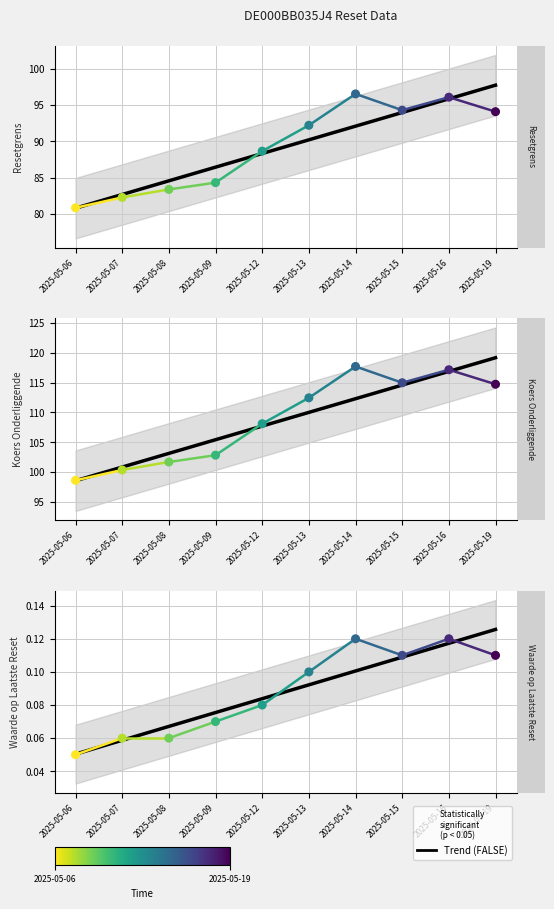

Is the value of Resetgrens (col_3) at 2025-05-16 greater than the value of Koers onderliggende (col_4) at 2025-05-06?

No